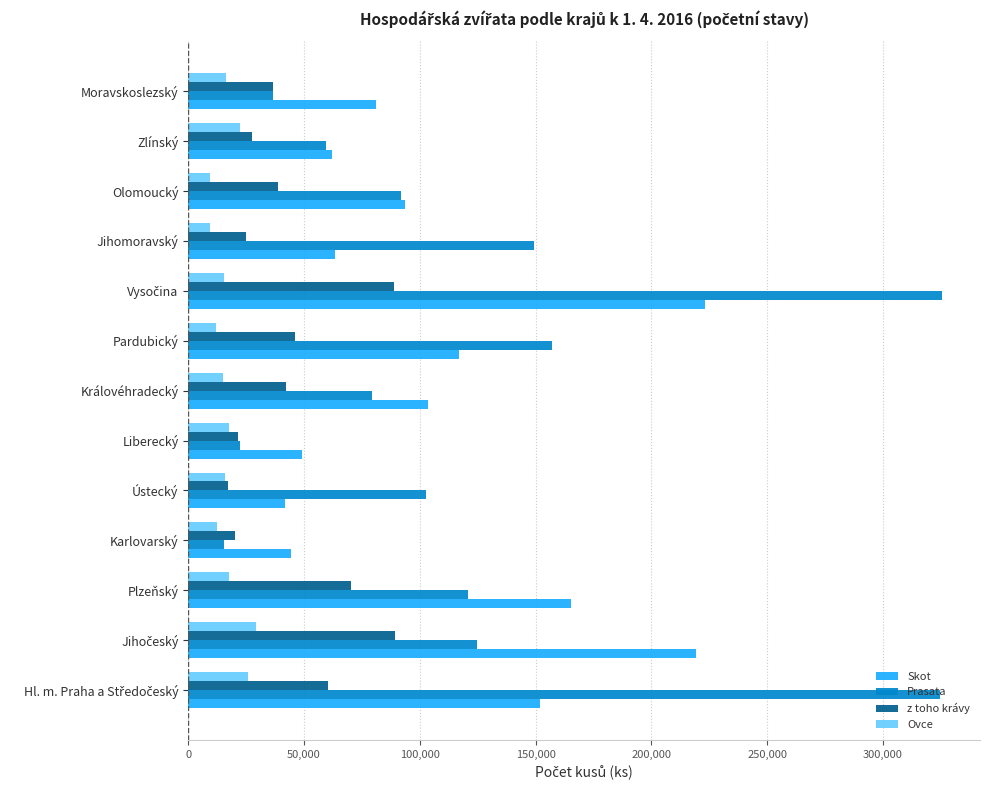

What is the average value of the Skot series?

108897